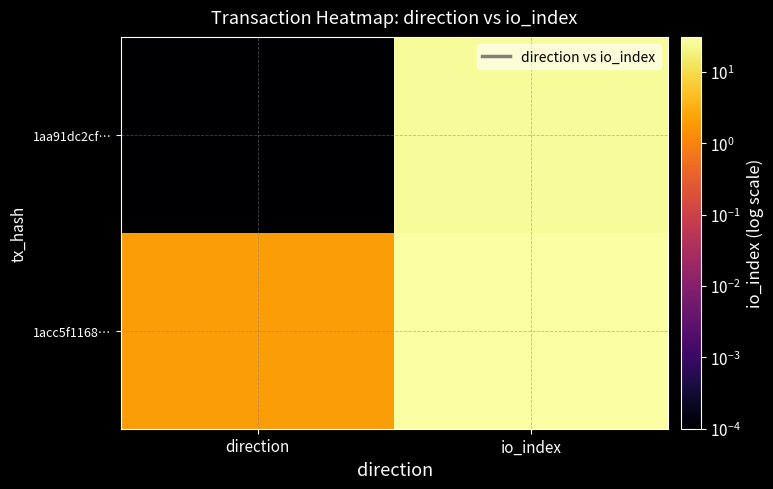

List the series in order of their overall mean, highest first.

1acc5f1168…, 1aa91dc2cf…